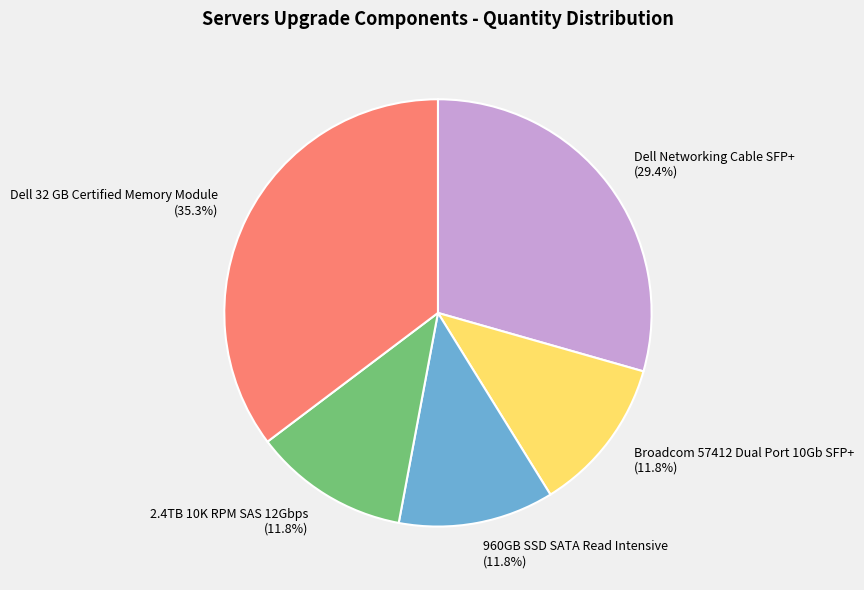

Which category has the biggest portion of the pie?

Dell 32 GB Certified Memory Module